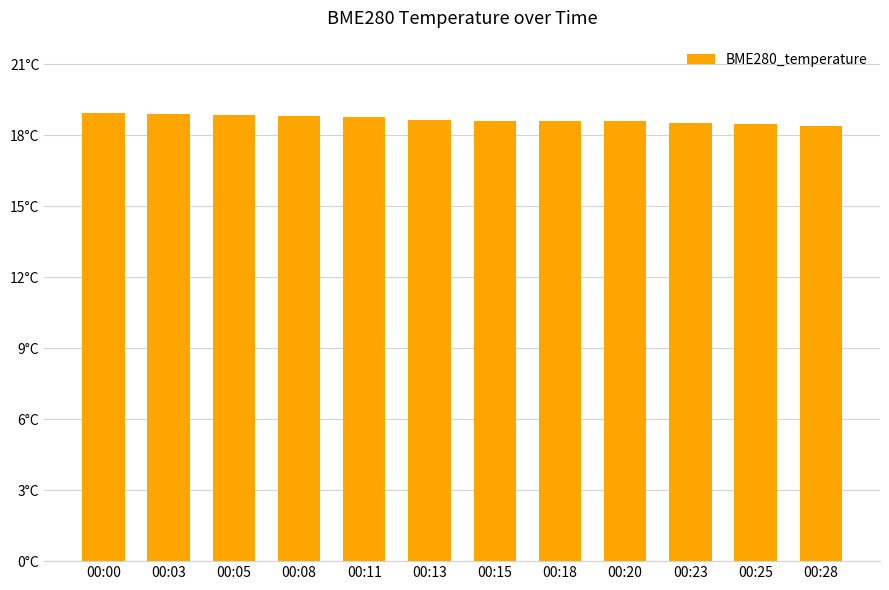

Does the chart contain any negative values?

No